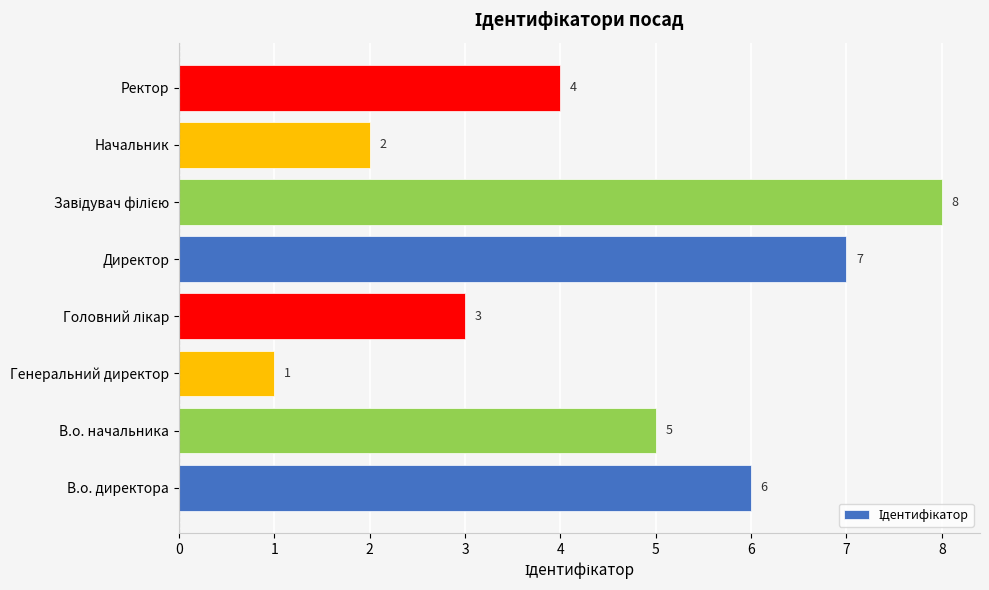

What is the change in value from Начальник to Ректор?

+2